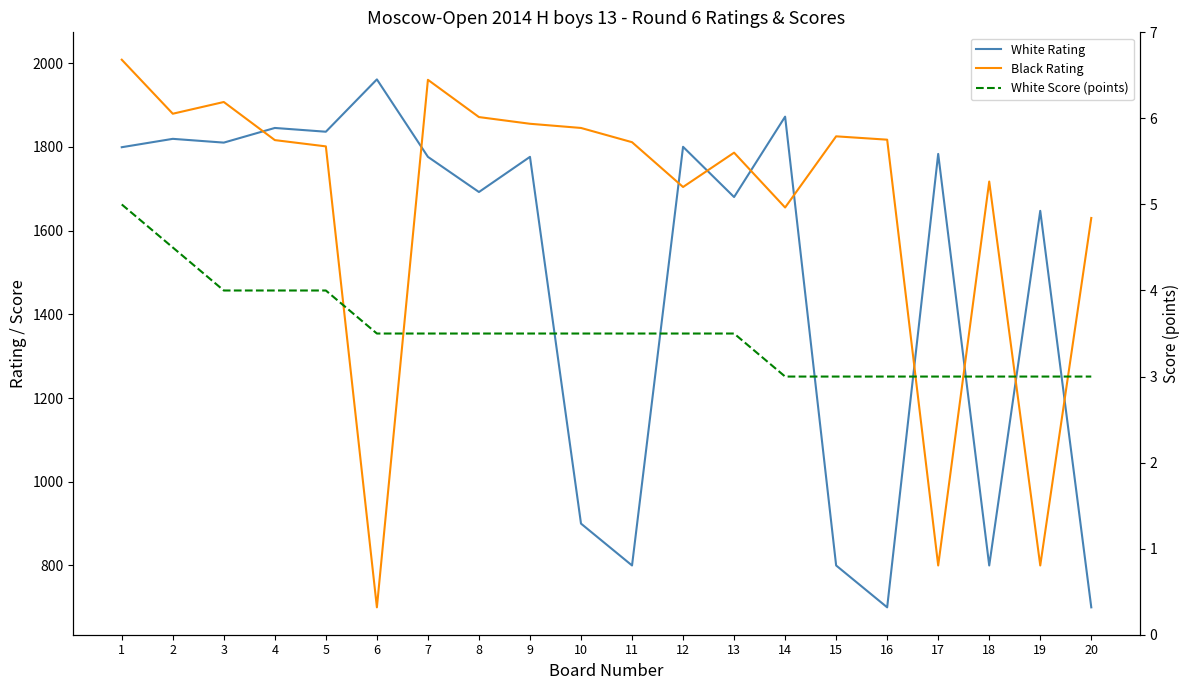

Where is the first local minimum for Black Rating?

2